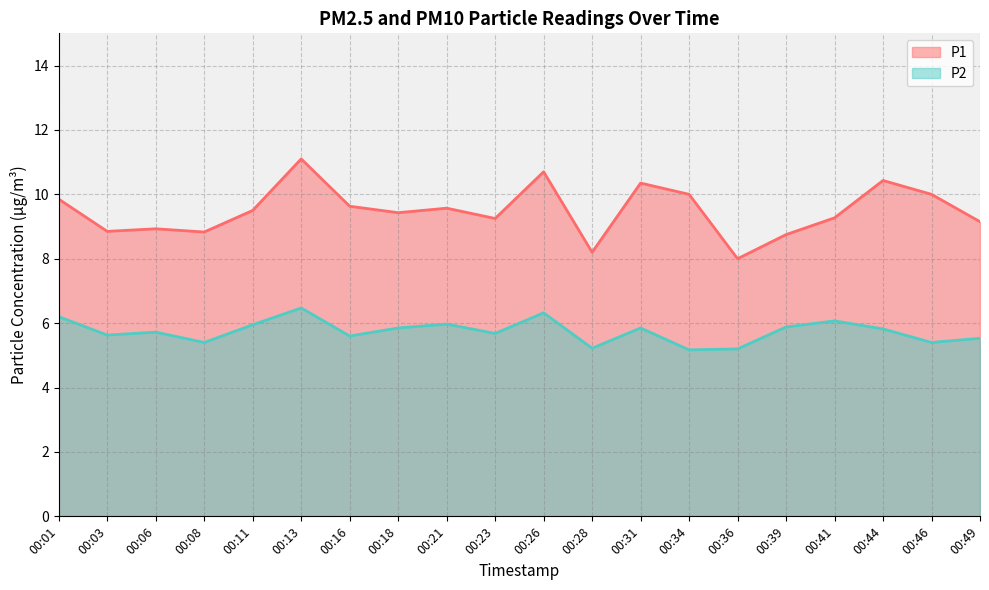

How many values in the P1 series are below 9?

6